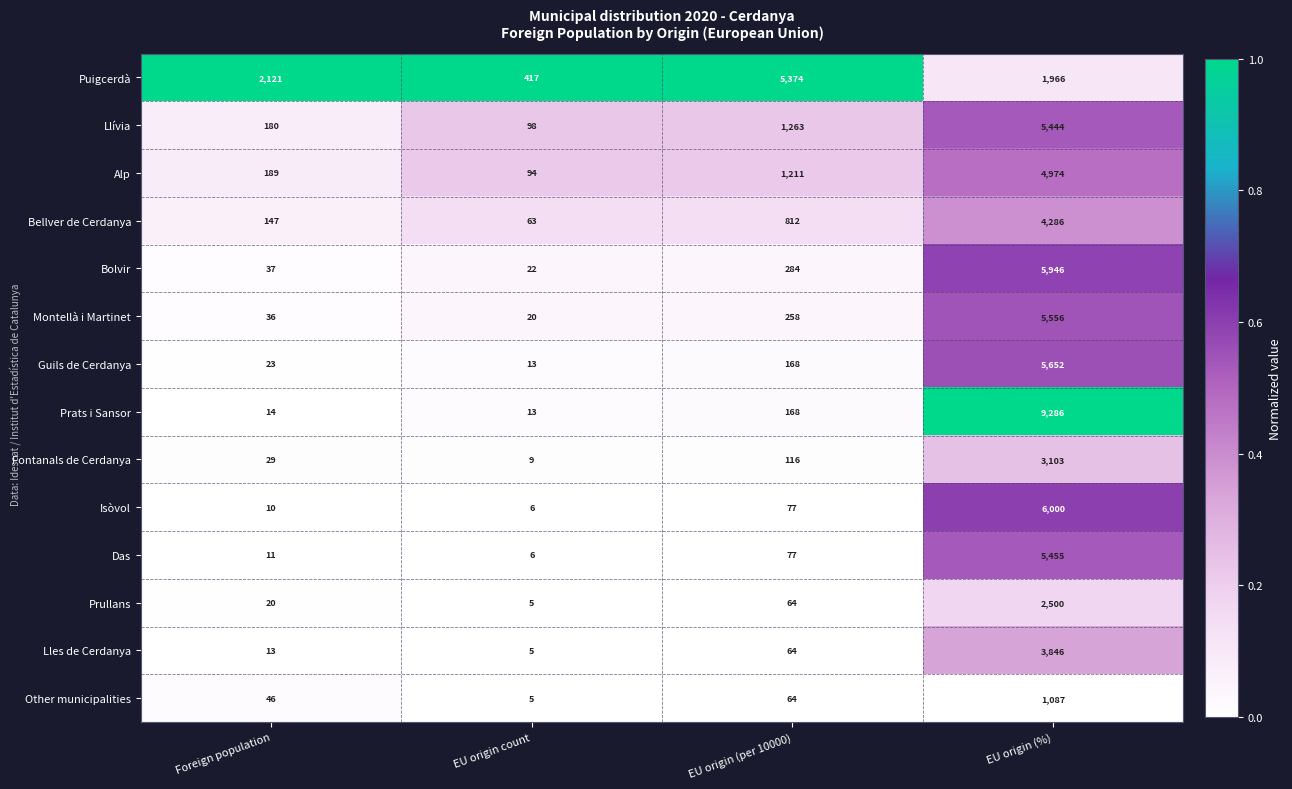

The Lles de Cerdanya series shows 86 at EU origin (per 10000). True or false?

False